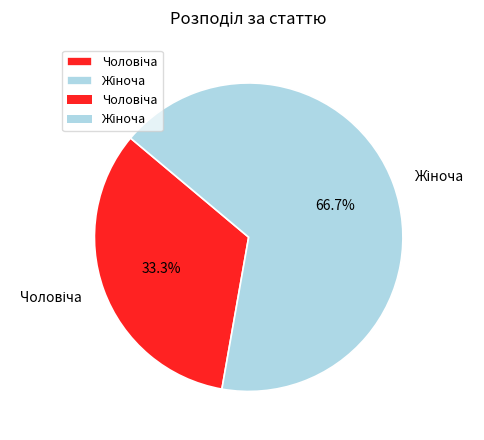

Is there any slice that represents more than half of the pie?

Yes